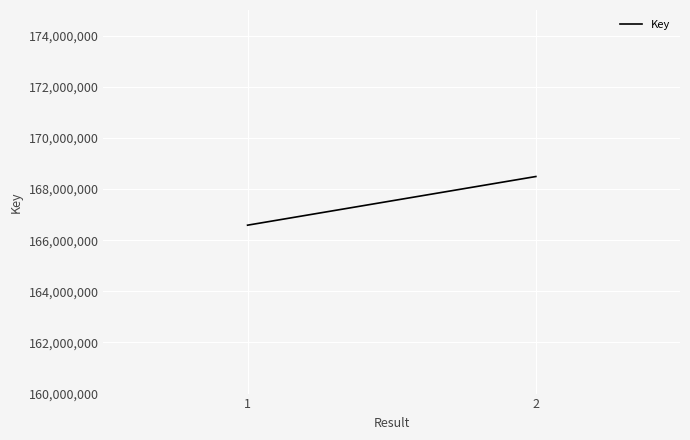

What is the difference between the values at 2 and 1?

1903005